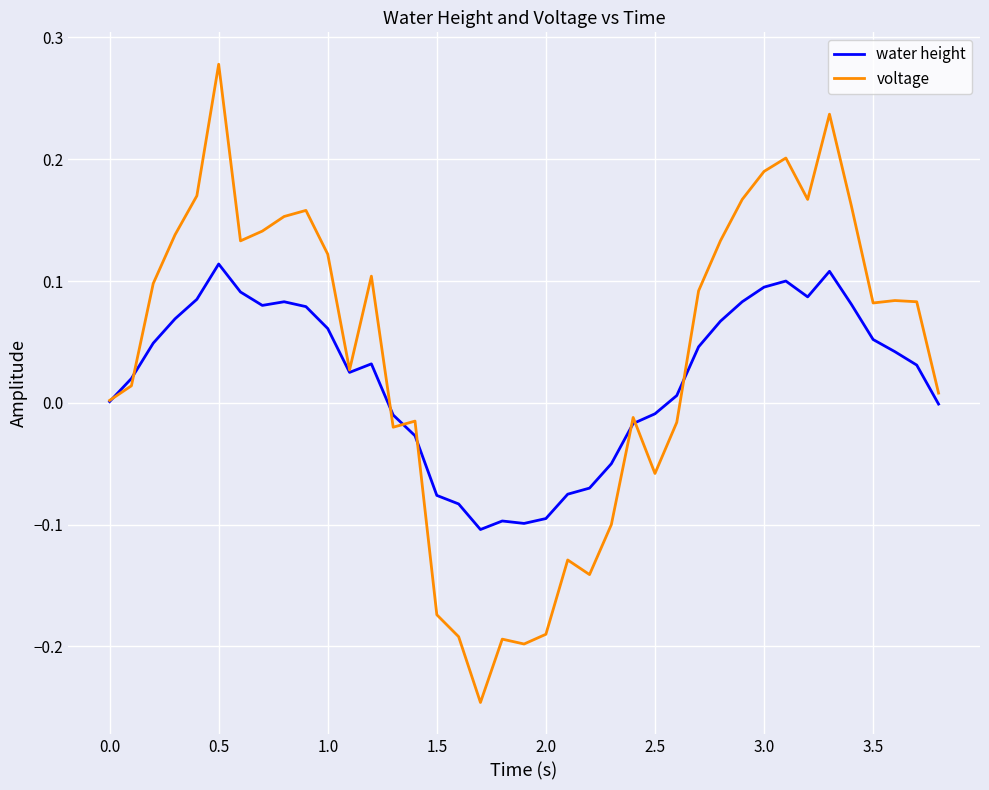

List the series in order of their peak value, lowest first.

water height, voltage